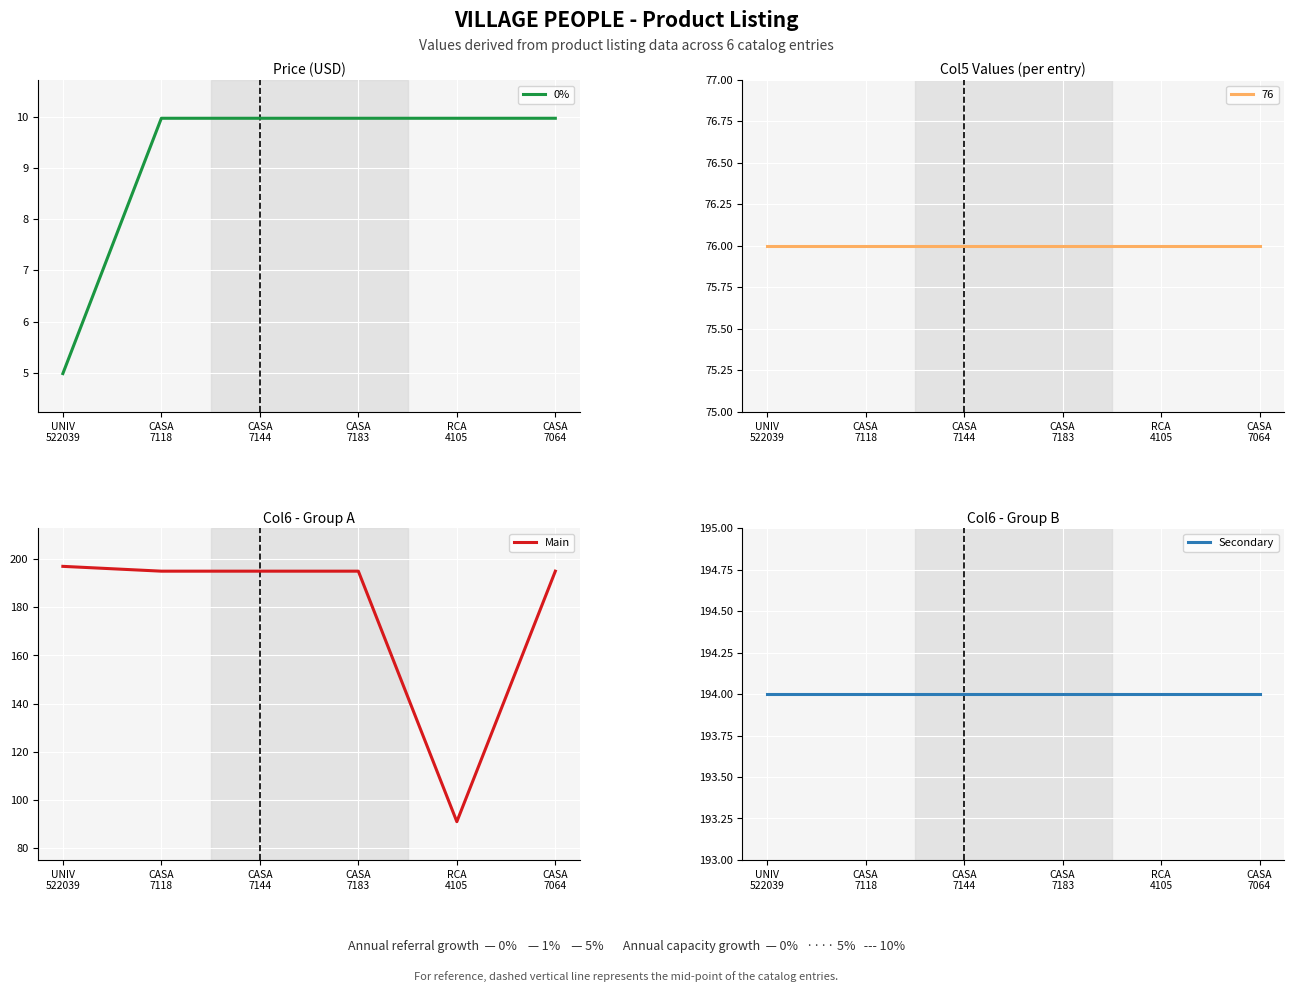

What is the approximate value of Main at UNIV
522039?

197